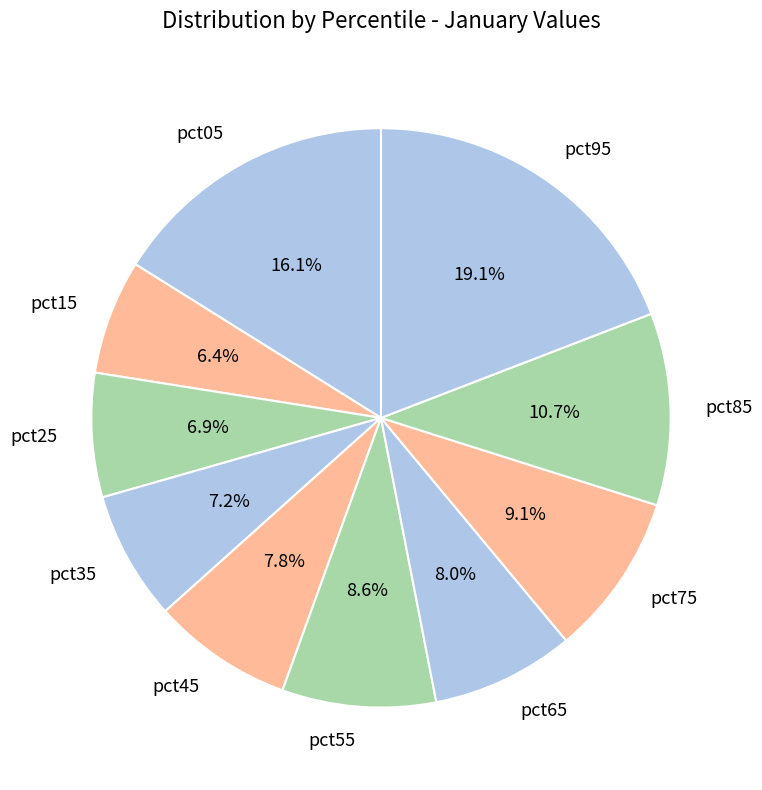

Is pct75 the majority of the pie?

No